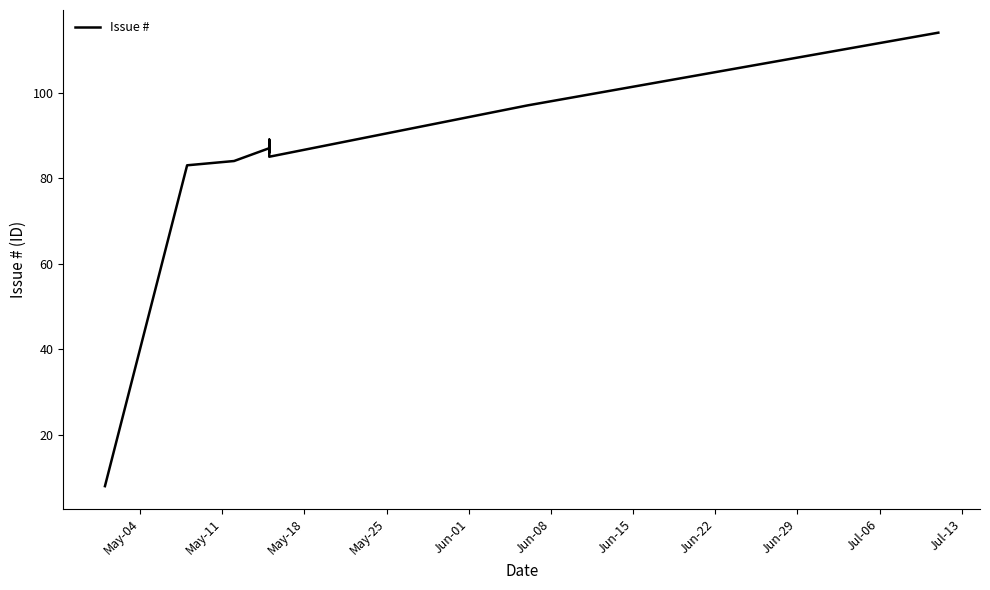

Is this an area chart (filled region under the line)?

No